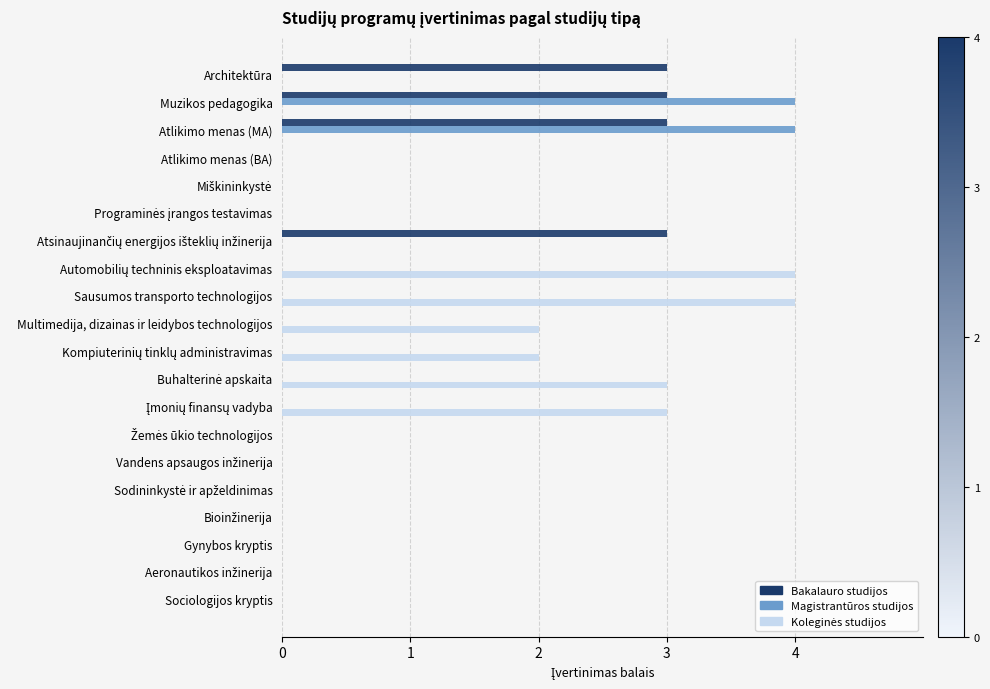

The value of Bakalauro studijos at Sociologijos kryptis is -1. True or false?

False